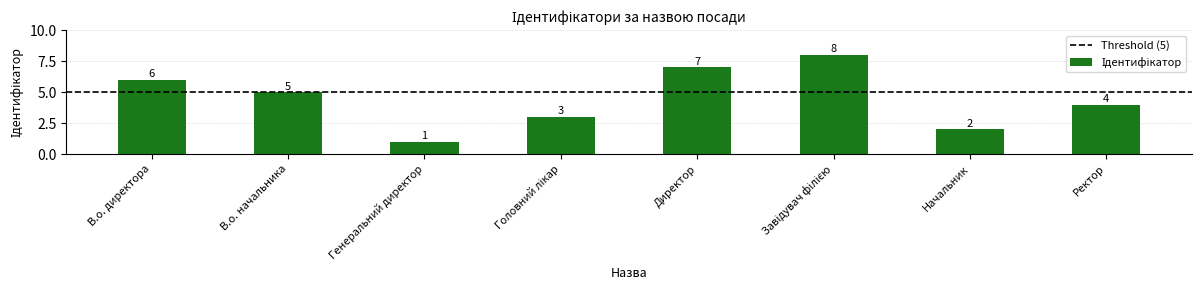

What is the value of the 8th bar from the left?

4